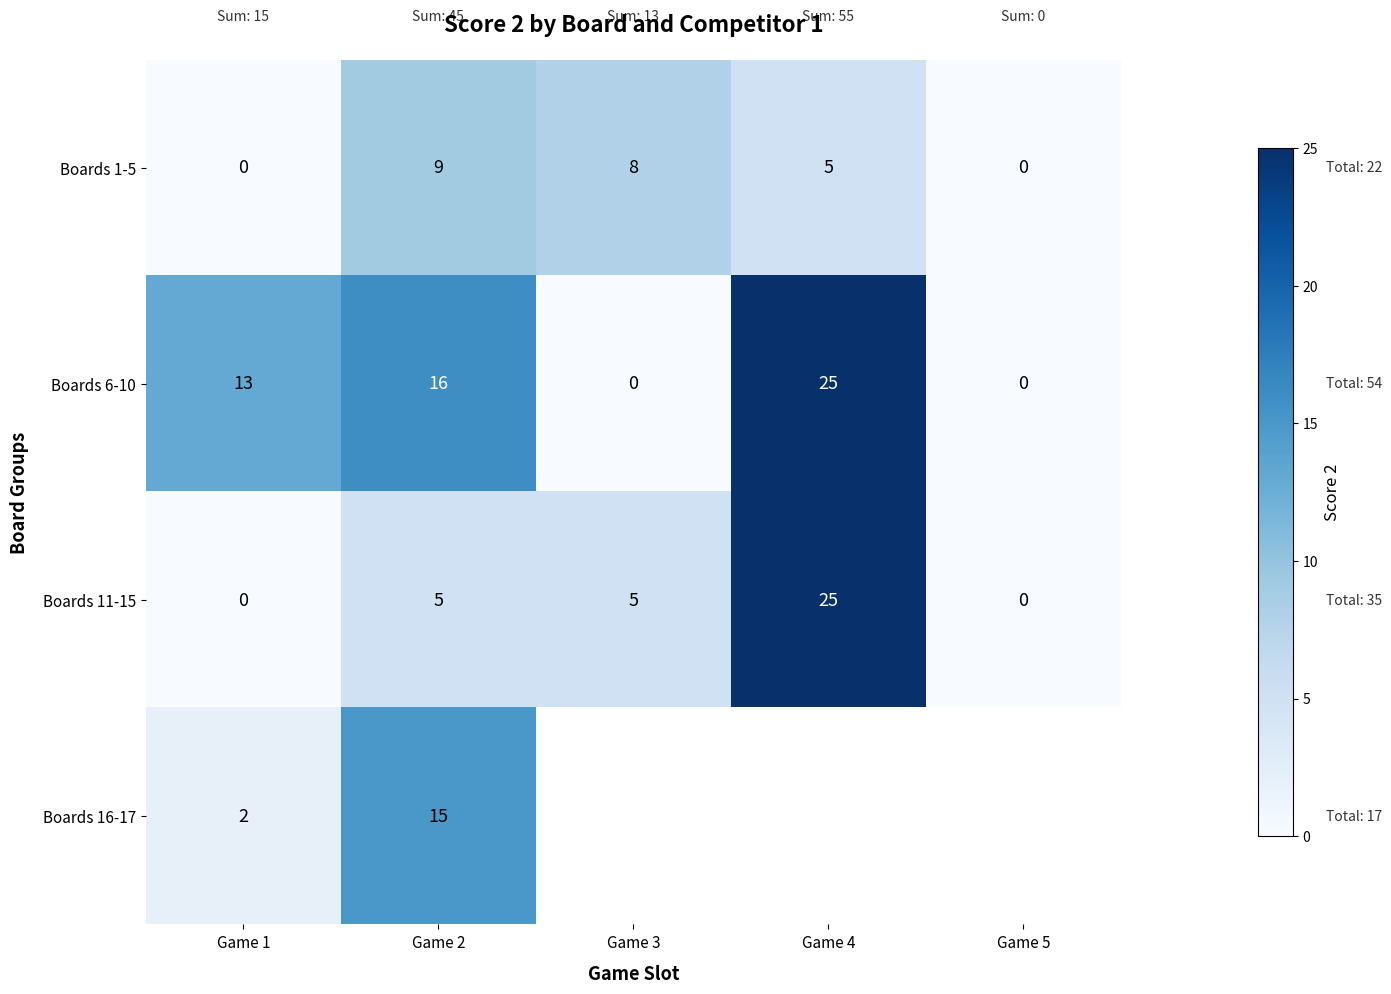

What is the sum of the Boards 1-5 values at Game 2 and Game 1?

9